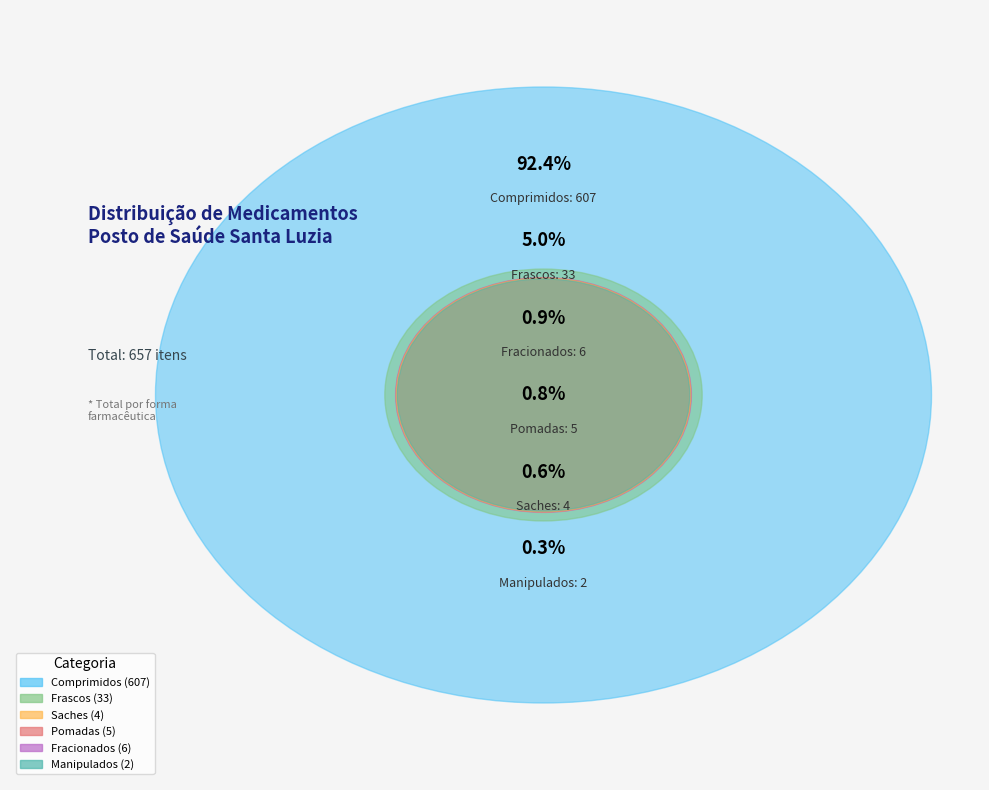

What is the change in value from Pomadas to Manipulados?

-3